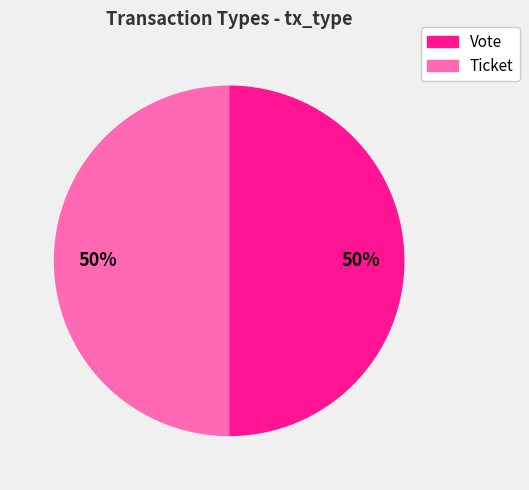

True or false: Vote accounts for 62% of the total.

False